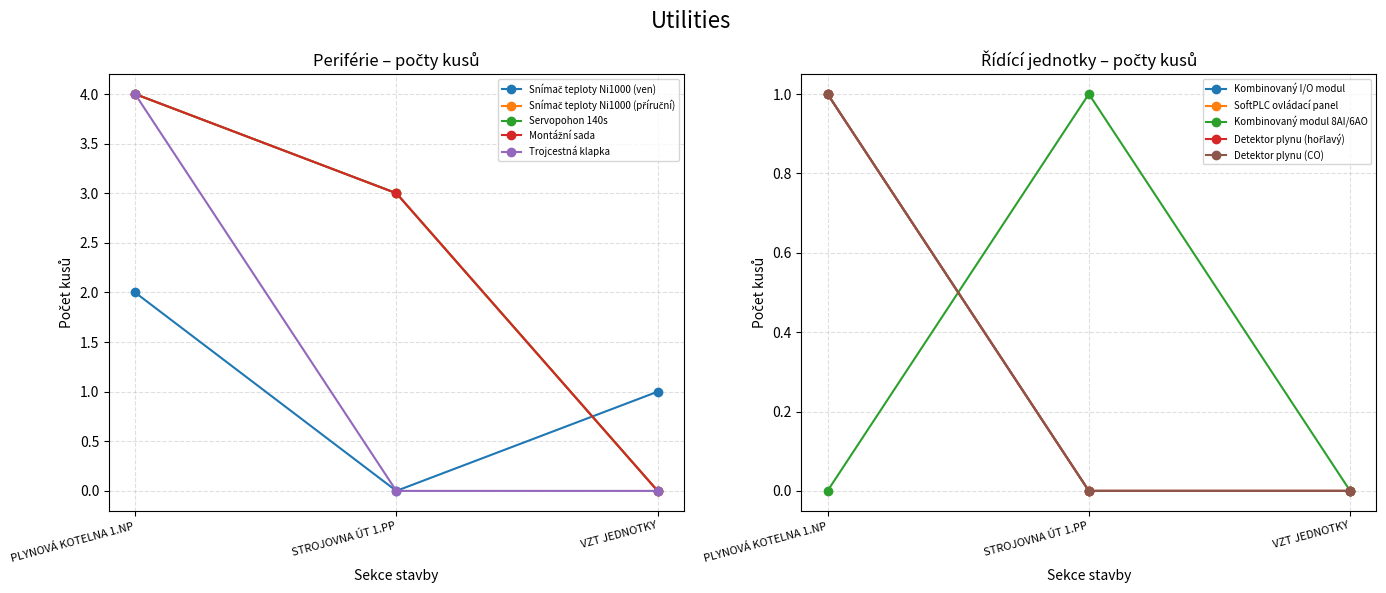

What is the average value of the Servopohon 140s series?

2